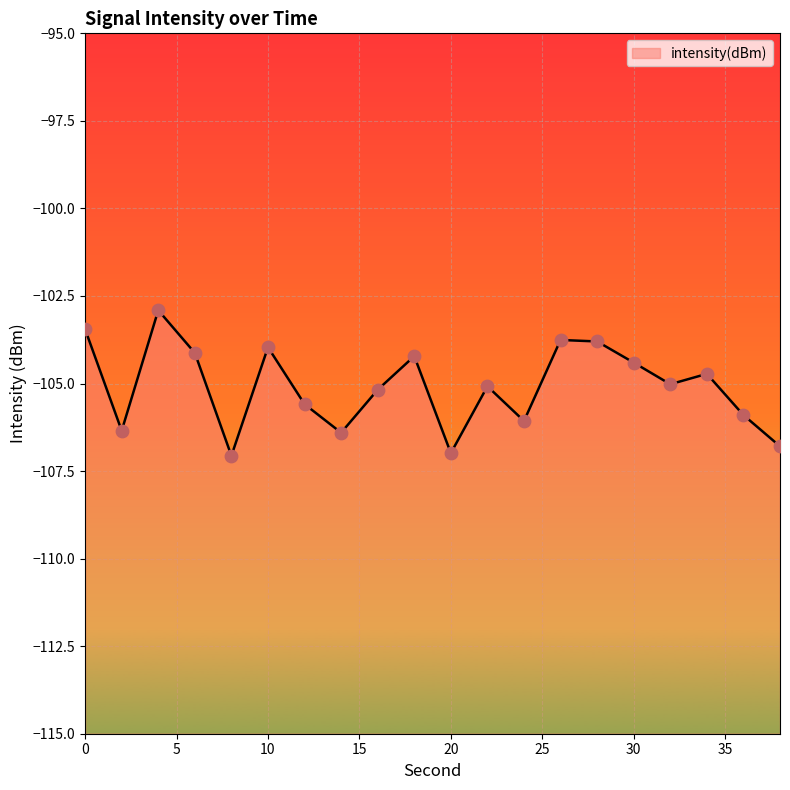

Which has a higher value, 6 or 14?

6